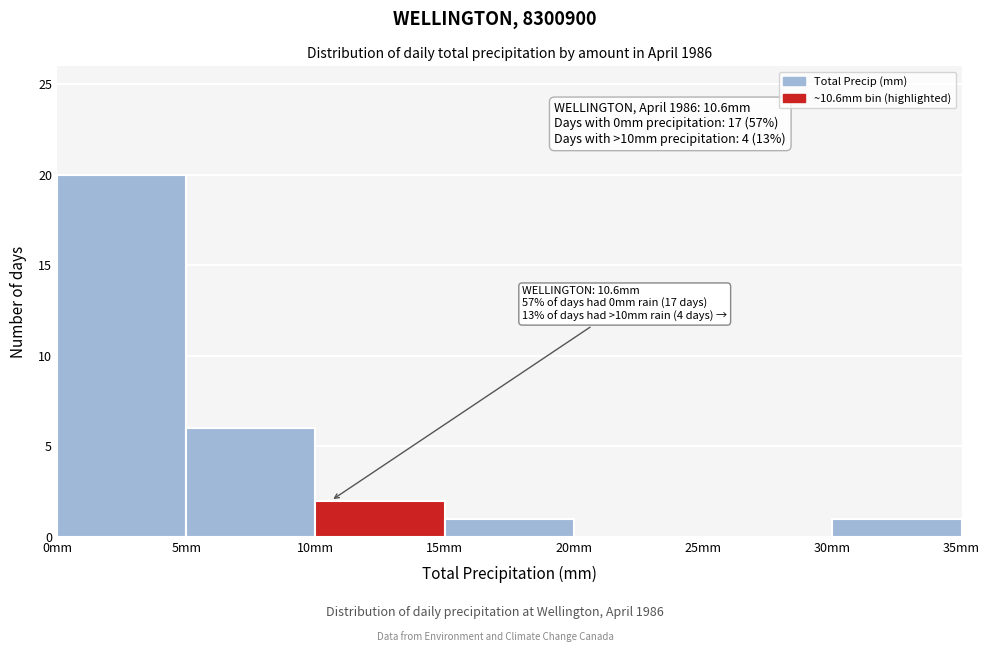

Over which range of the x-axis is the bar tallest?

0 to 5